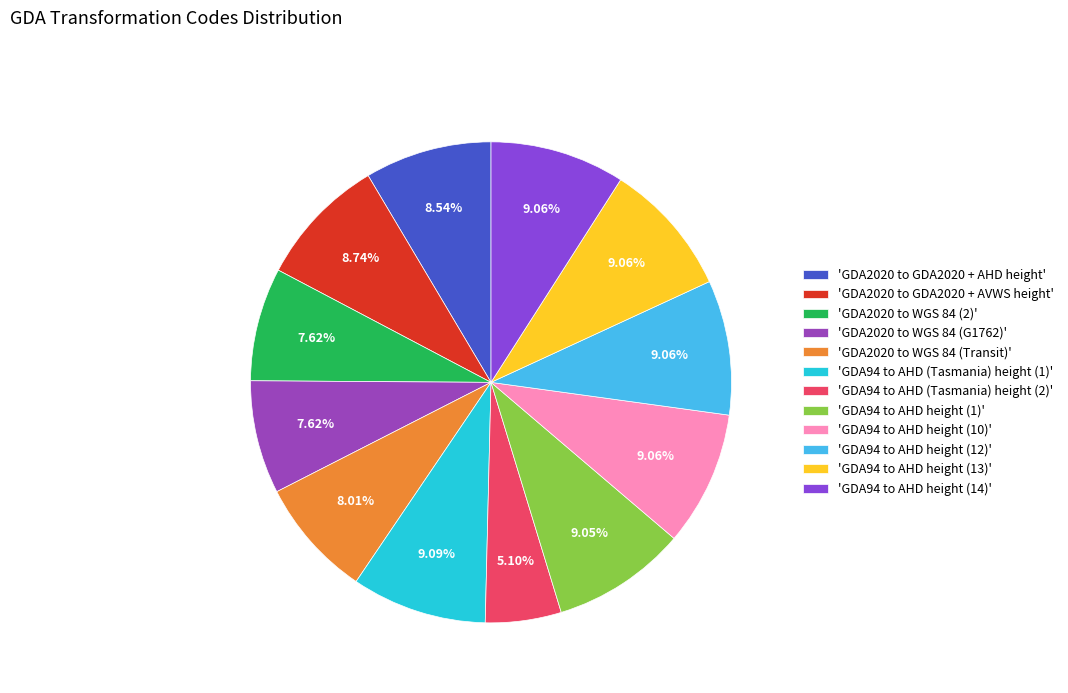

Count the number of slices in the pie.

12